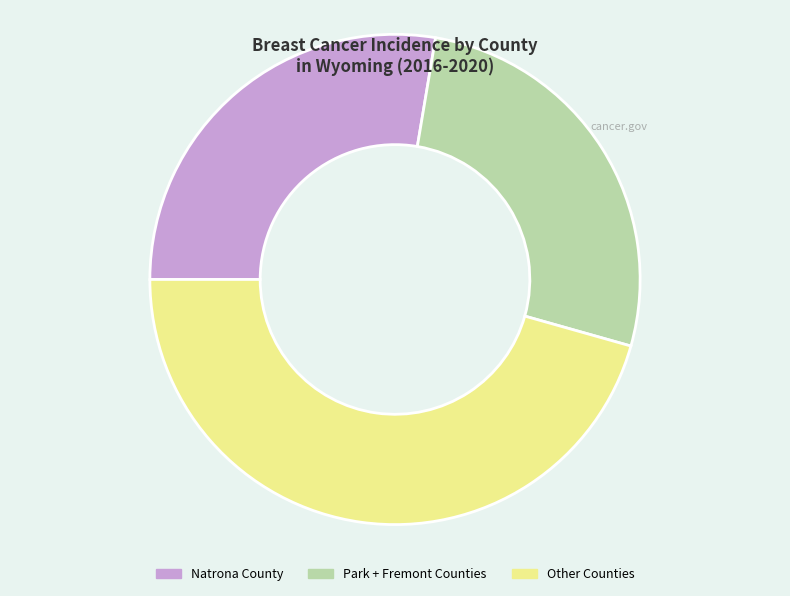

Do Park + Fremont Counties and Other Counties together represent more than half of the pie?

Yes